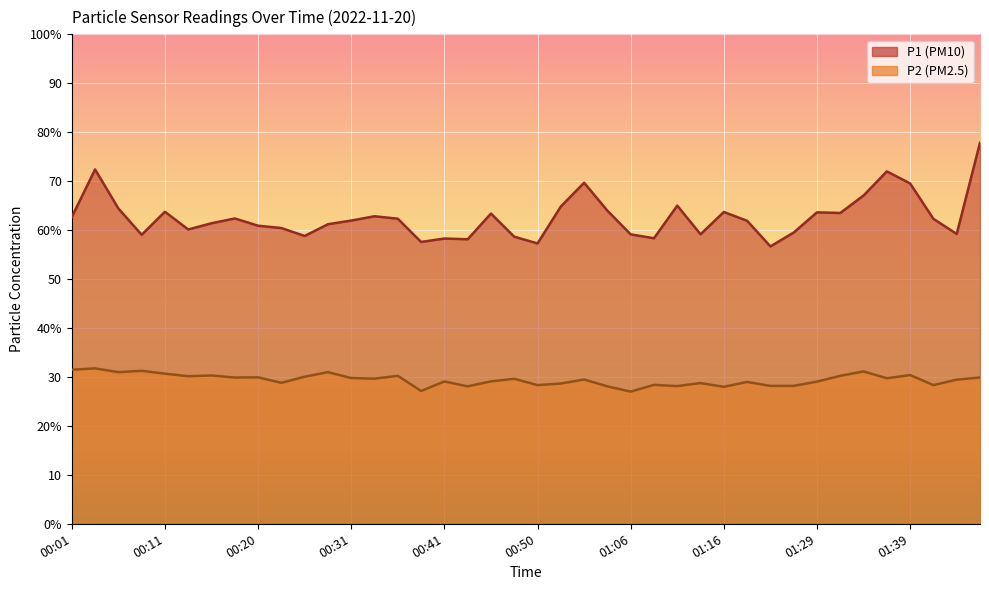

What is the label of the 2nd point from the right?

01:44